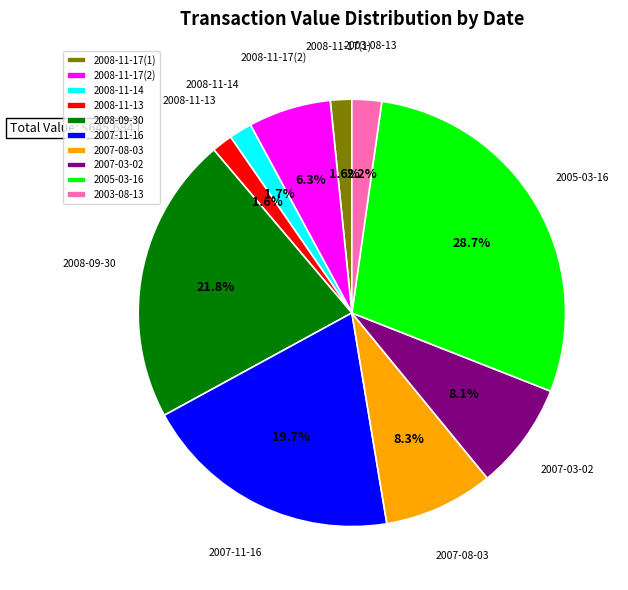

Approximately how many times larger is the value at 2008-11-17(2) compared to 2008-09-30?

0.3